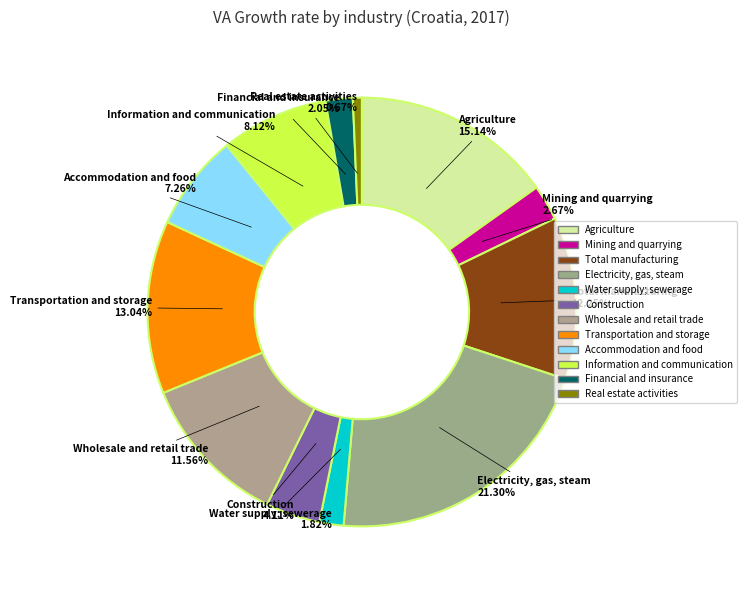

Do Construction and Total manufacturing together represent more than half of the pie?

No